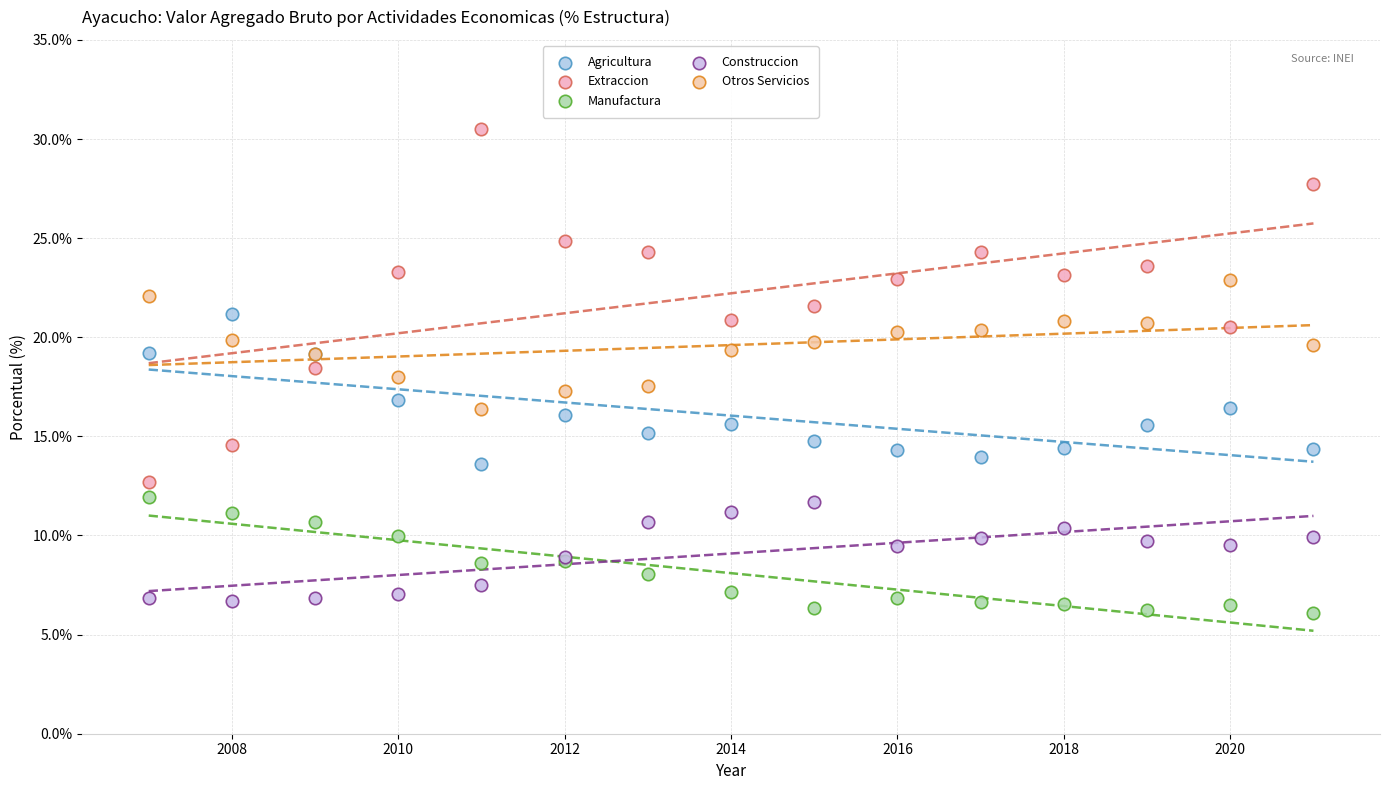

Which series contains the highest Y value?

Extraccion